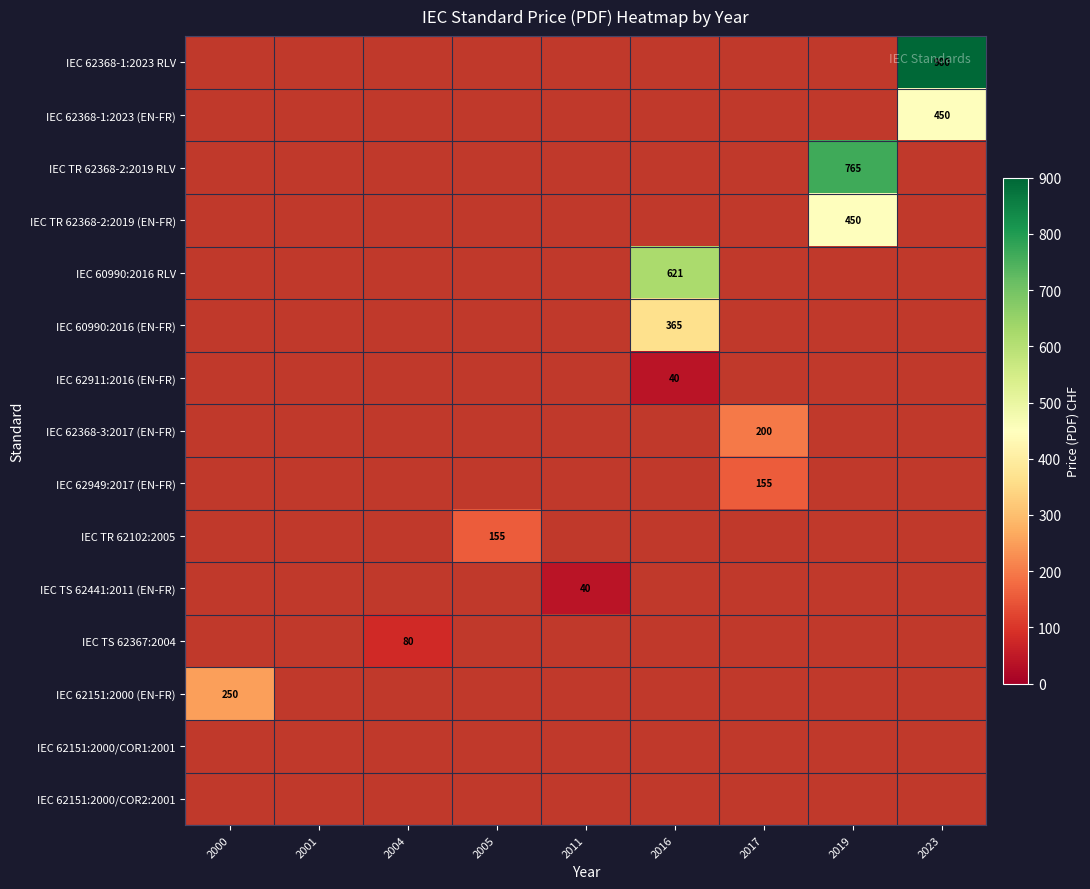

Rank the series by their average value, from highest to lowest.

IEC 62368-1:2023 RLV, IEC 62368-1:2023 (EN-FR), IEC TR 62368-2:2019 RLV, IEC TR 62368-2:2019 (EN-FR), IEC 60990:2016 RLV, IEC 60990:2016 (EN-FR), IEC 62911:2016 (EN-FR), IEC 62368-3:2017 (EN-FR), IEC 62949:2017 (EN-FR), IEC TR 62102:2005, IEC TS 62441:2011 (EN-FR), IEC TS 62367:2004, IEC 62151:2000 (EN-FR), IEC 62151:2000/COR1:2001, IEC 62151:2000/COR2:2001